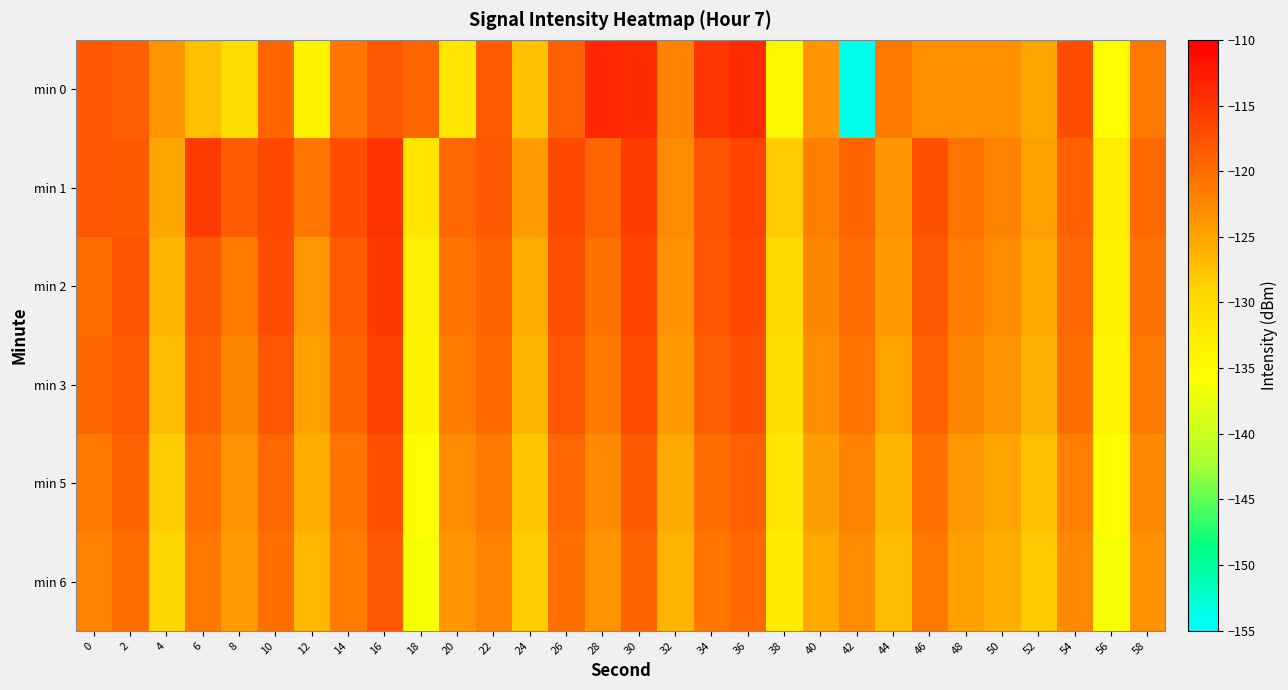

Reading left to right, what are all the values shown in this chart?

min 0: 0=-118.3	2=-118.8	4=-123.8	6=-127.4	8=-130.3	10=-119.4	12=-134.0	14=-121.1	16=-118.3	18=-119.3	20=-131.6	22=-118.6	24=-127.5	26=-119.0	28=-113.7	30=-114.1	32=-122.1	34=-115.2	36=-114.1	38=-134.5	40=-123.7	42=-154.0	44=-121.2	46=-123.2	48=-123.2	50=-123.2	52=-125.1	54=-117.3	56=-135.6	58=-121.2
min 1: 0=-118.0	2=-118.4	4=-125.2	6=-115.6	8=-118.7	10=-116.9	12=-121.1	14=-117.3	16=-114.7	18=-131.9	20=-119.5	22=-118.2	24=-124.3	26=-116.8	28=-119.4	30=-115.7	32=-122.8	34=-117.9	36=-116.3	38=-128.4	40=-121.7	42=-119.3	44=-123.5	46=-117.6	48=-120.8	50=-122.1	52=-124.6	54=-118.9	56=-132.7	58=-119.8
min 2: 0=-120.1	2=-117.8	4=-126.4	6=-118.3	8=-121.5	10=-117.2	12=-123.9	14=-118.6	16=-115.4	18=-133.2	20=-120.8	22=-119.1	24=-125.7	26=-117.4	28=-120.6	30=-116.3	32=-123.4	34=-118.1	36=-116.8	38=-129.7	40=-122.4	42=-120.0	44=-124.2	46=-118.3	48=-121.5	50=-122.8	52=-125.3	54=-119.6	56=-133.4	58=-120.5
min 3: 0=-119.4	2=-118.5	4=-127.1	6=-119.0	8=-122.2	10=-118.0	12=-124.6	14=-119.3	16=-116.1	18=-134.0	20=-121.5	22=-119.8	24=-126.4	26=-118.1	28=-121.3	30=-117.0	32=-124.1	34=-118.8	36=-117.5	38=-130.4	40=-123.1	42=-120.7	44=-124.9	46=-119.0	48=-122.2	50=-123.5	52=-126.0	54=-120.3	56=-134.1	58=-121.2
min 5: 0=-121.2	2=-119.3	4=-128.5	6=-120.4	8=-123.6	10=-119.5	12=-125.8	14=-120.7	16=-117.5	18=-135.4	20=-122.9	22=-121.2	24=-127.8	26=-119.5	28=-122.7	30=-118.4	32=-125.5	34=-120.2	36=-118.9	38=-131.8	40=-124.5	42=-122.1	44=-126.3	46=-120.4	48=-123.8	50=-125.0	52=-127.4	54=-121.7	56=-135.5	58=-122.6
min 6: 0=-122.0	2=-120.1	4=-129.3	6=-121.2	8=-124.4	10=-120.3	12=-126.6	14=-121.5	16=-118.3	18=-136.2	20=-123.7	22=-122.0	24=-128.6	26=-120.3	28=-123.5	30=-119.2	32=-126.3	34=-121.0	36=-119.7	38=-132.6	40=-125.3	42=-122.9	44=-127.1	46=-121.2	48=-124.6	50=-125.8	52=-128.2	54=-122.5	56=-136.3	58=-123.4